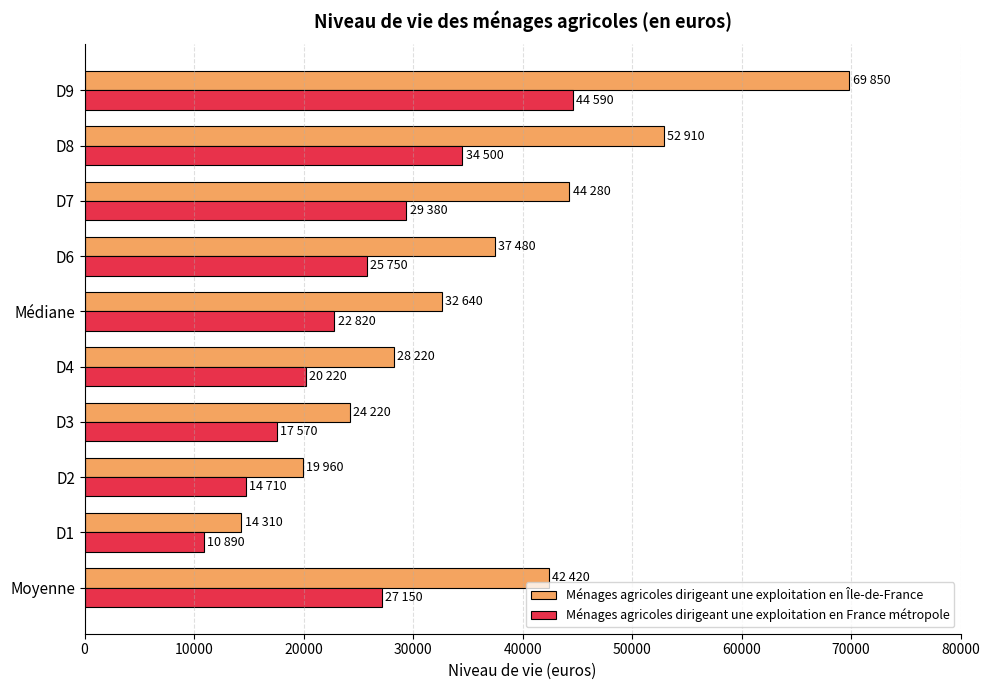

What is the maximum value for Ménages agricoles dirigeant une exploitation en Île-de-France?

69850